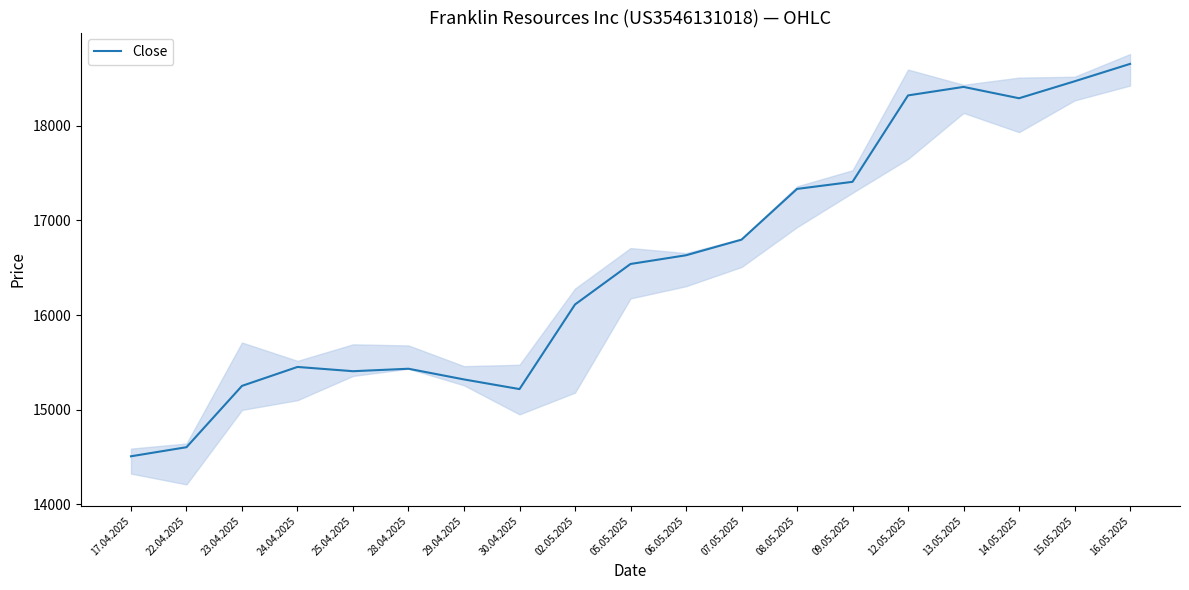

How many distinct data groups are displayed?

1